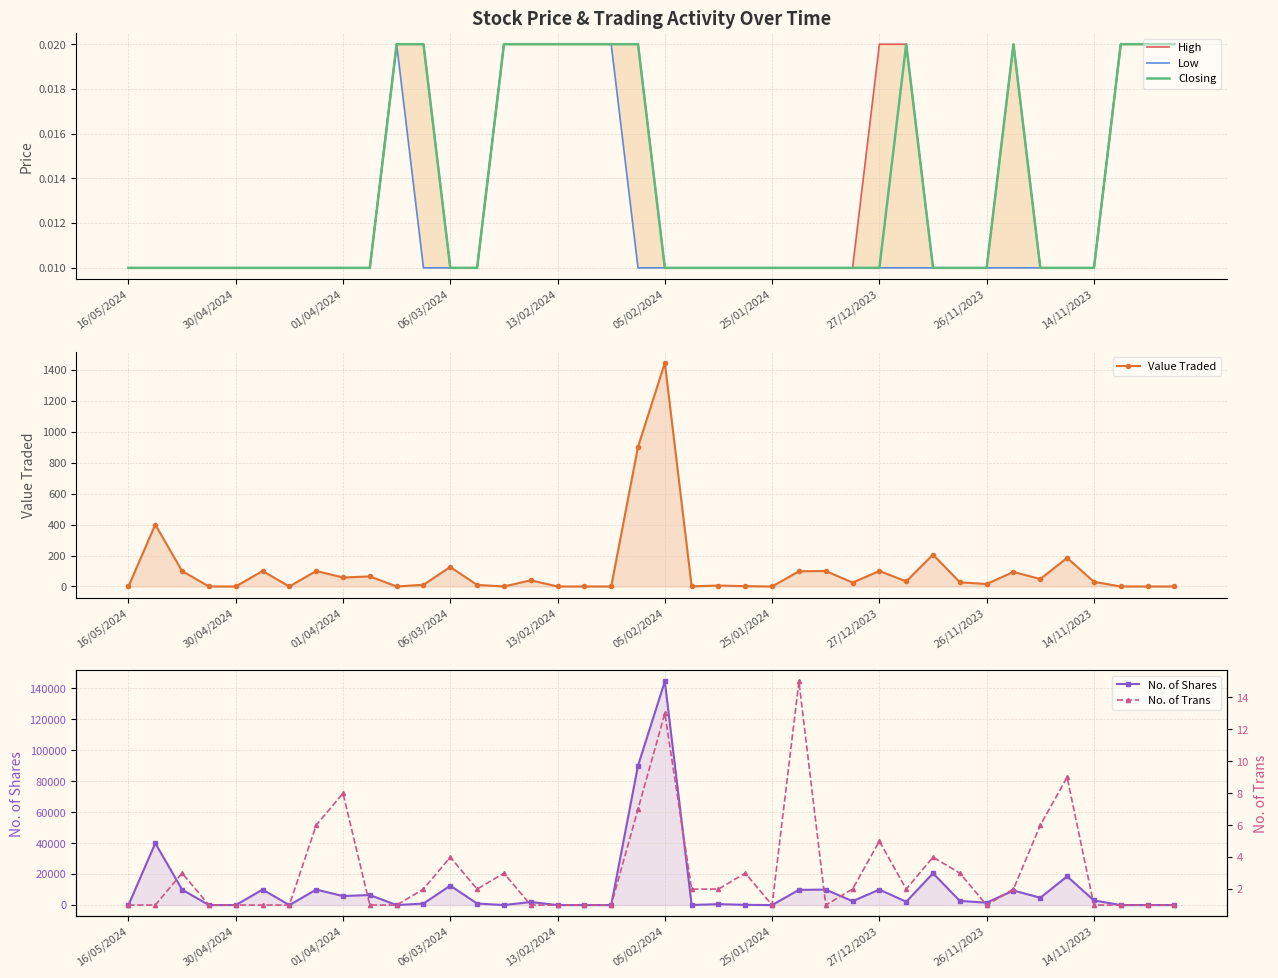

How many distinct data groups are displayed?

6